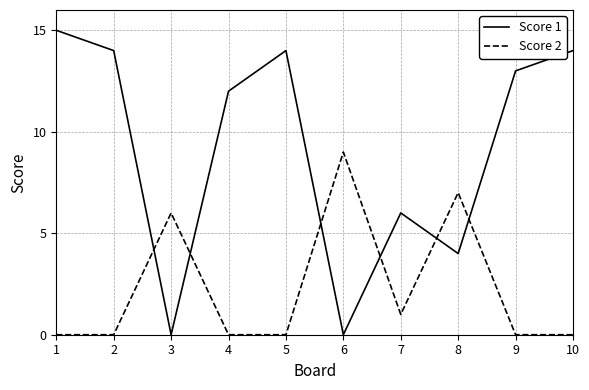

What is the maximum value for Score 2?

9